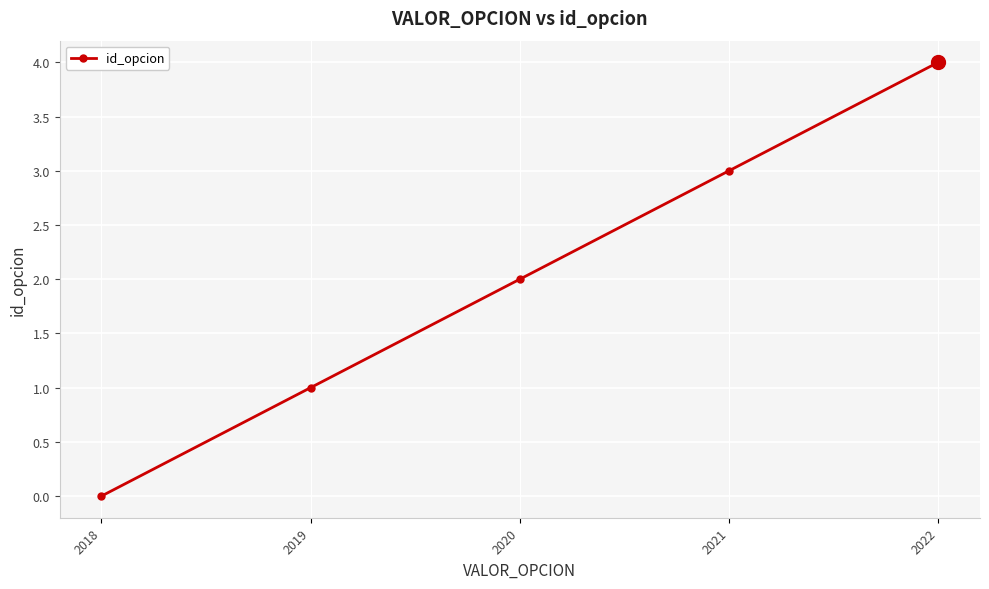

Does the chart have visible grid lines?

Yes